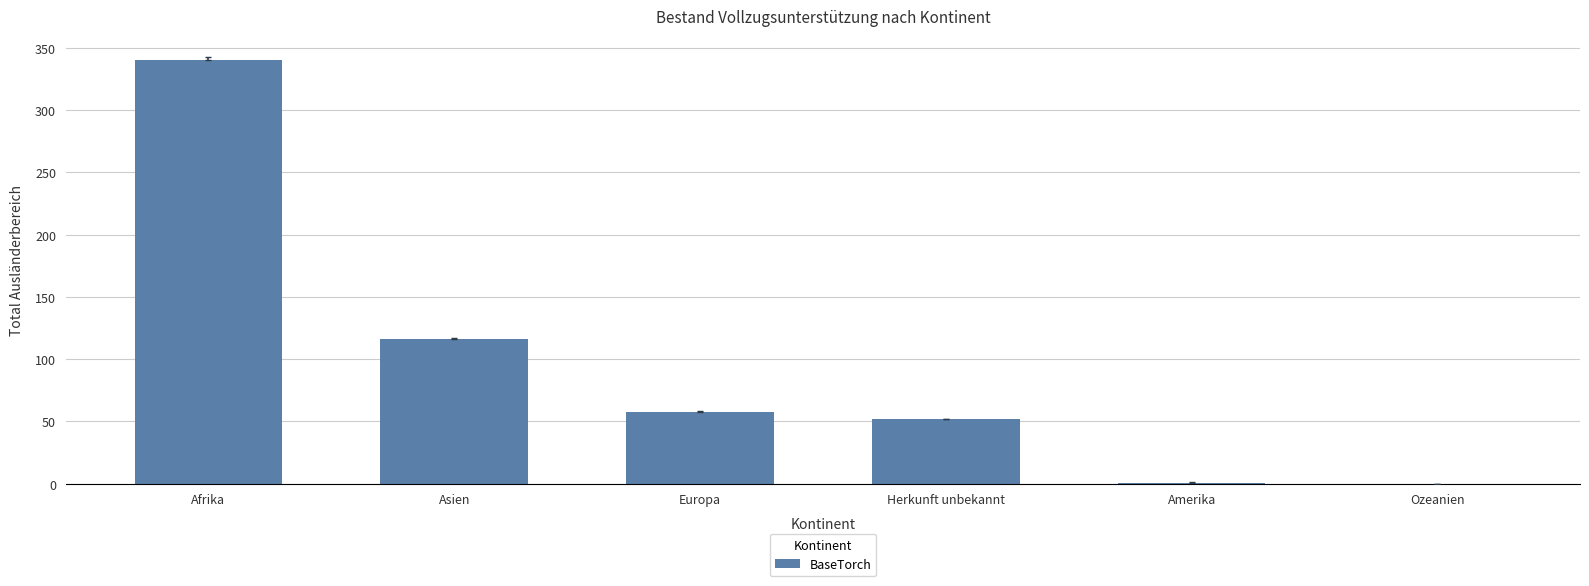

At which category does the chart reach its peak across all series?

Afrika